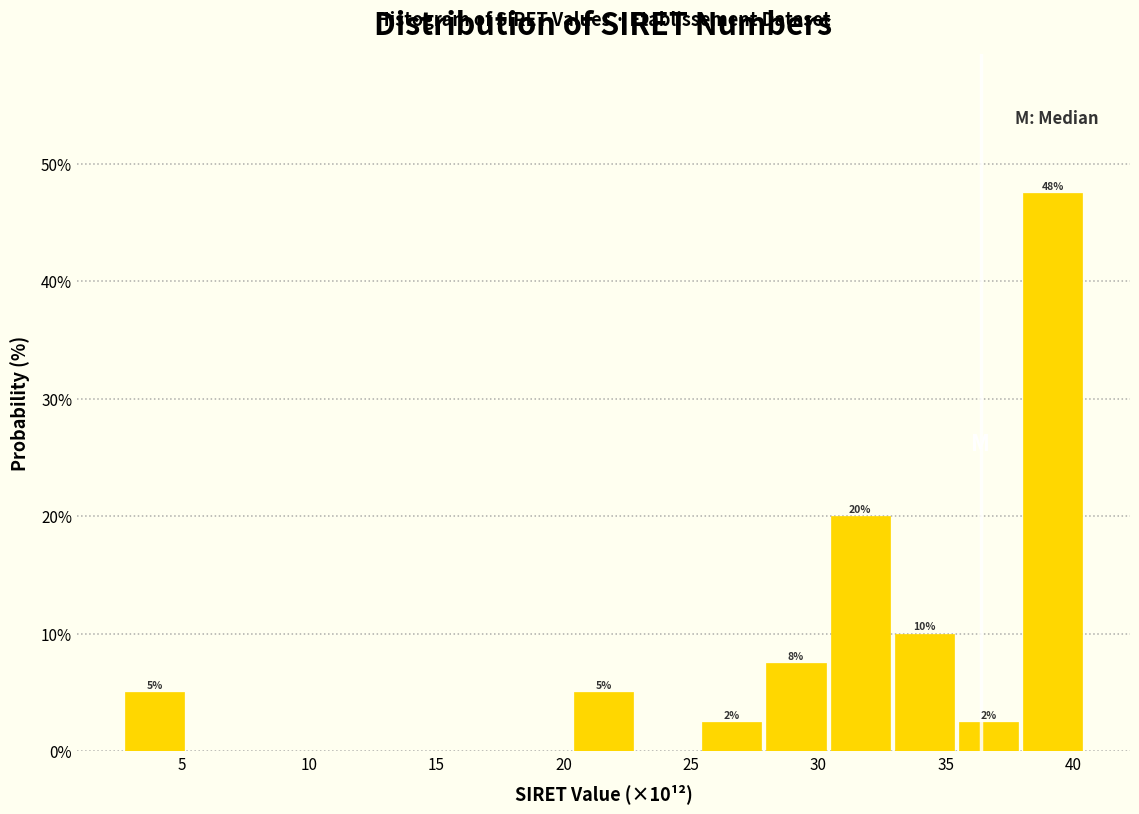

Over which range of the x-axis is the bar tallest?

38.0 to 40.5